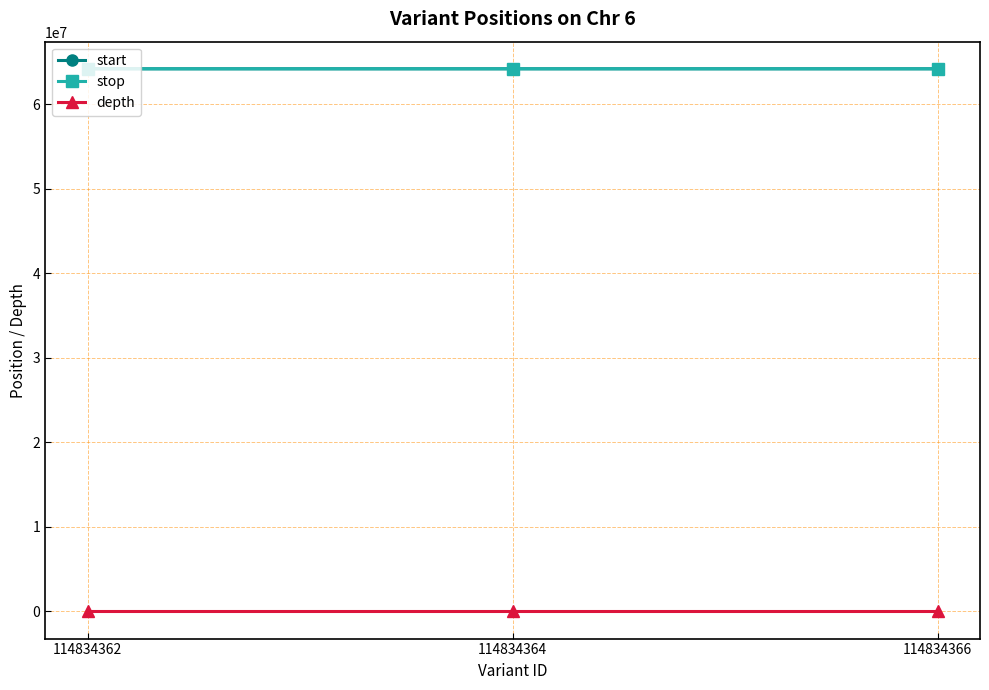

At how many categories does at least one series exceed 48071953?

3